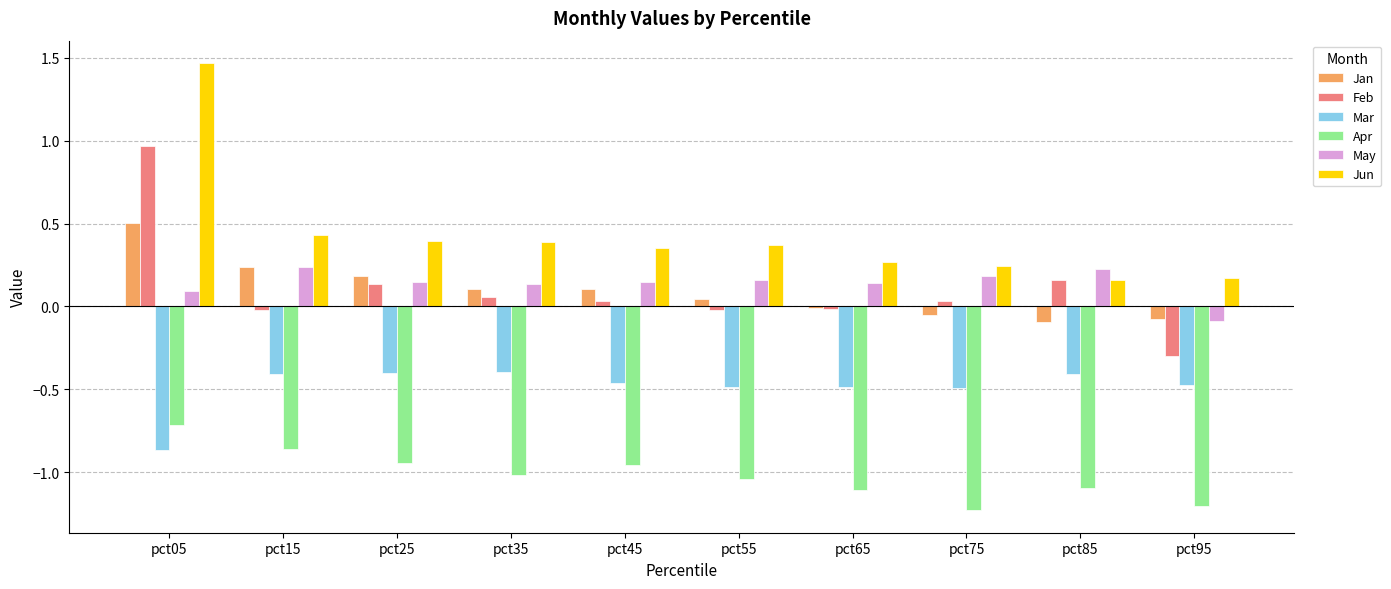

At which category is the sum across all series the highest?

pct05